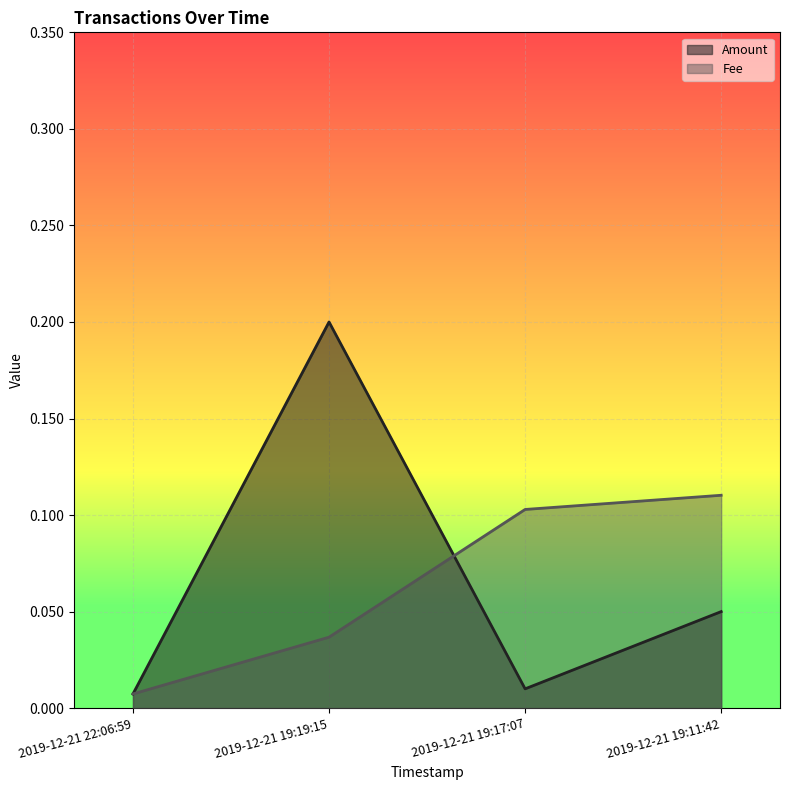

Read the Amount value at 2019-12-21 19:19:15.

0.2